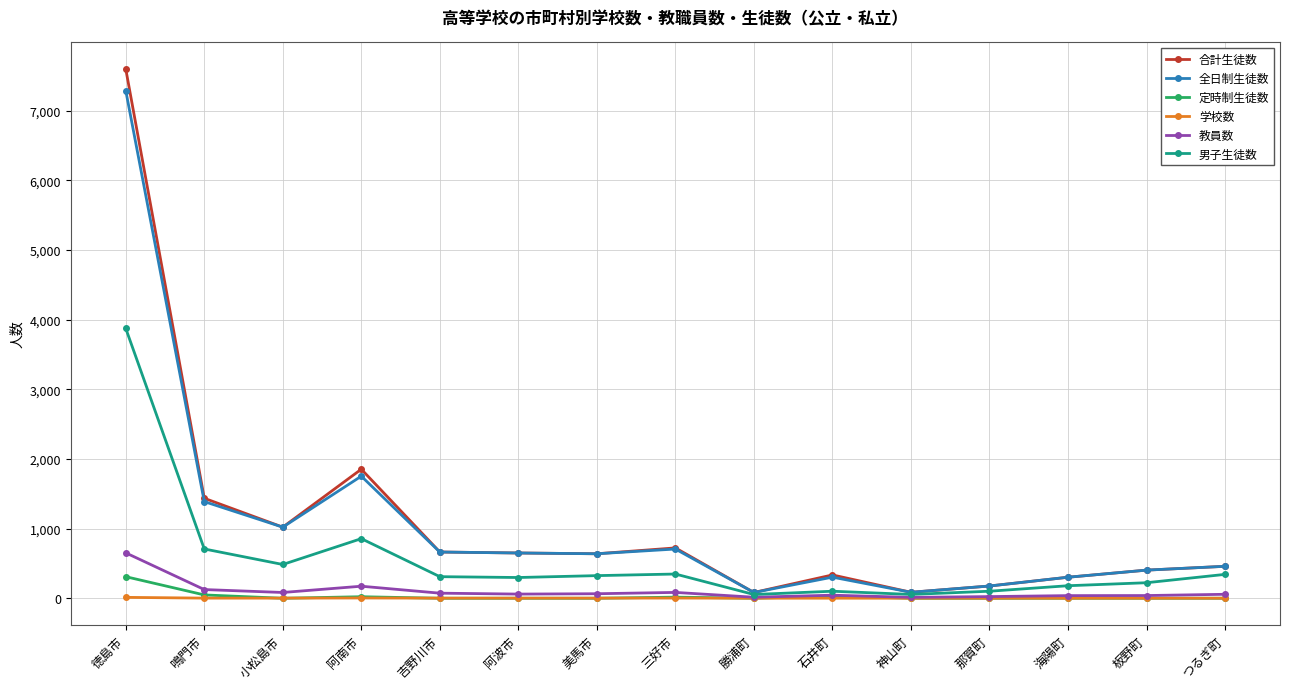

How many categories are shown in the chart?

15